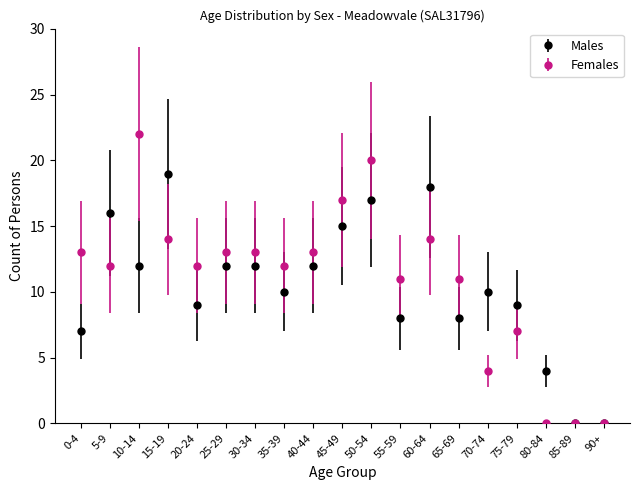

Read the Males value at 45-49, to the nearest 5.

15